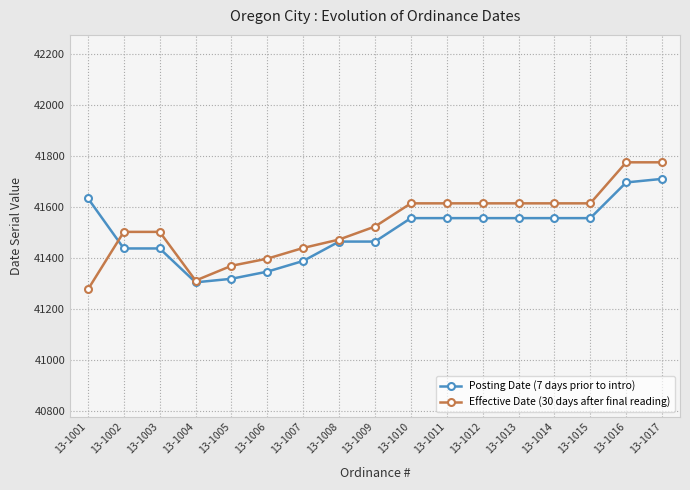

Does the chart display data point markers on the line(s)?

Yes